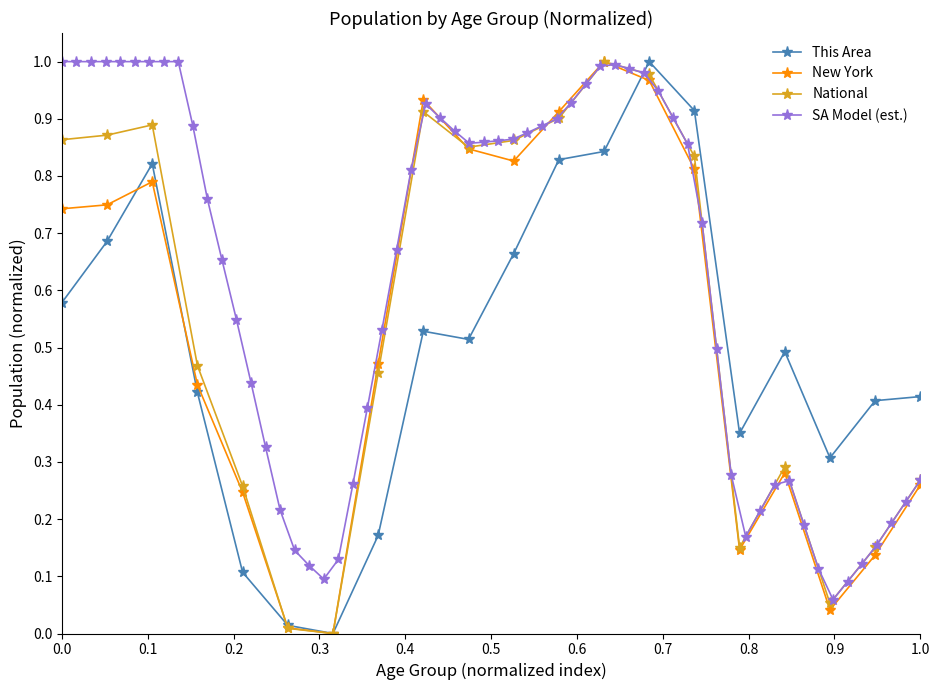

True or false: This Area has more than 0 interior local peaks.

True